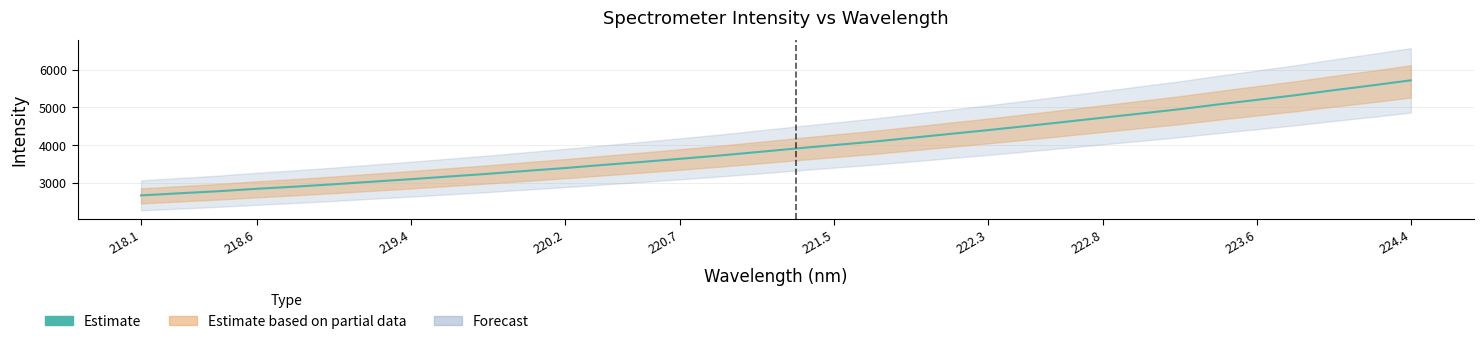

What is the label of the 33rd point from the right?

218.6